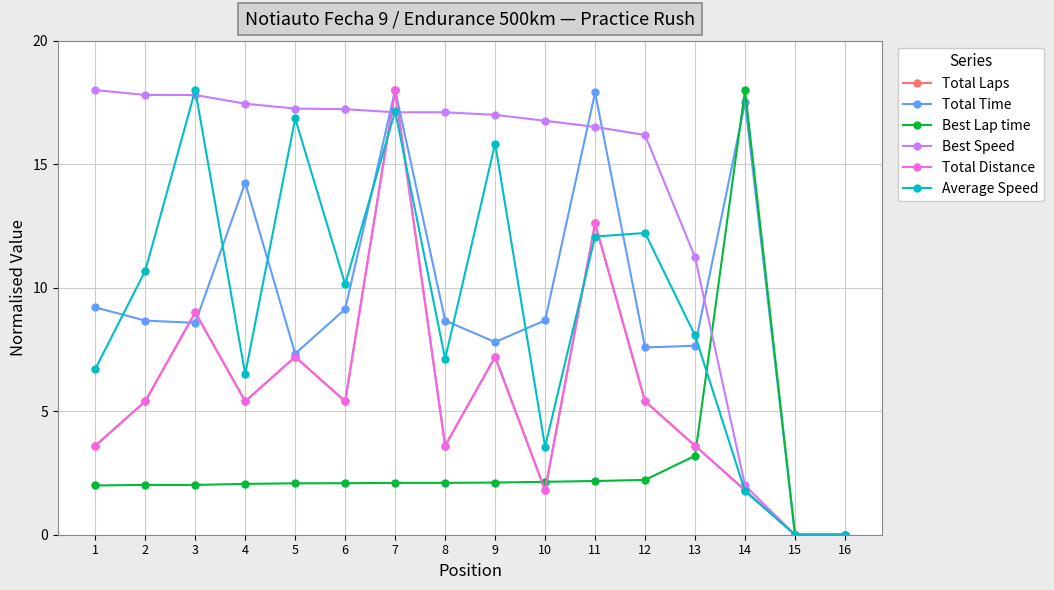

Which series has the largest range (max minus min)?

Total Laps